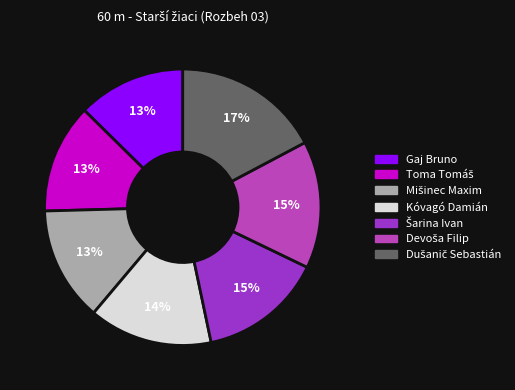

True or false: Gaj Bruno accounts for 23% of the total.

False